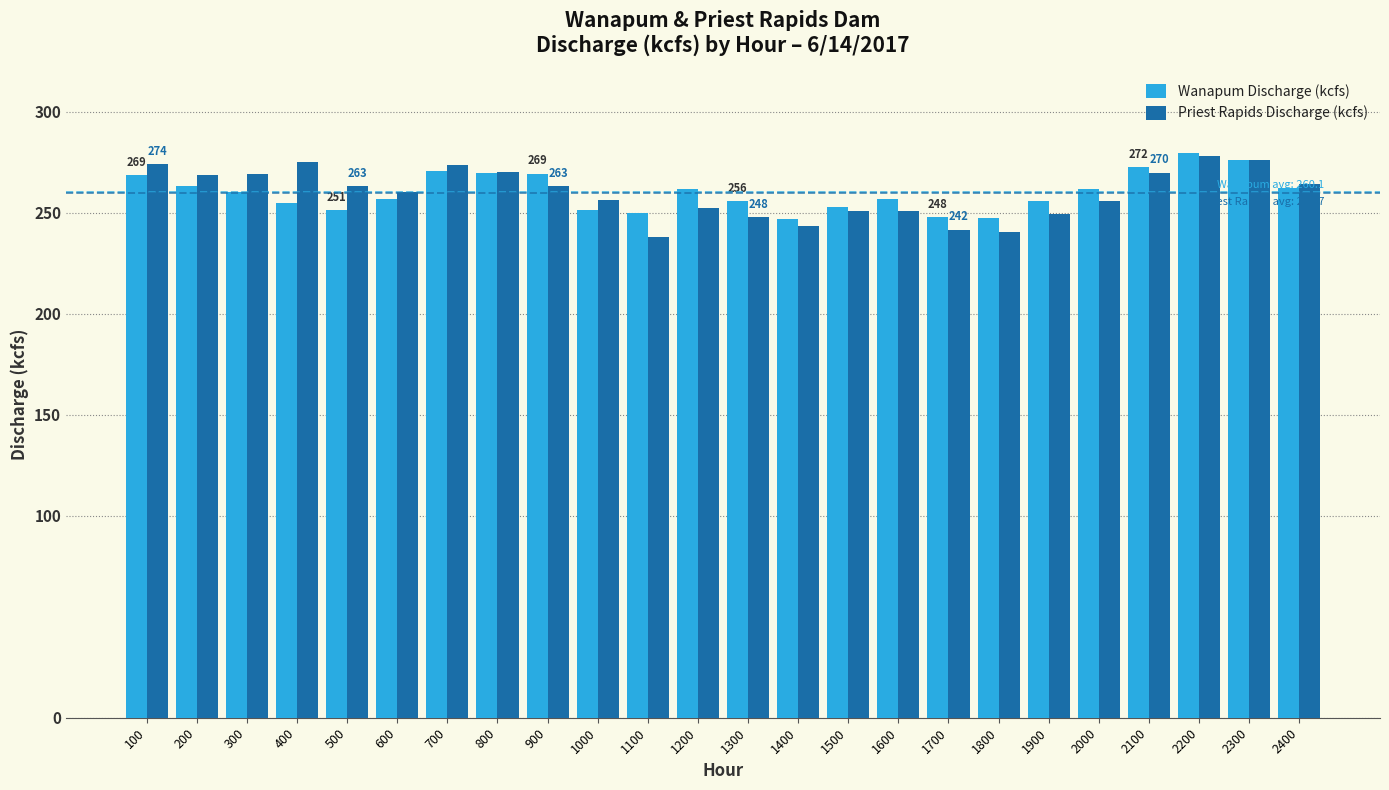

True or false: Wanapum Discharge (kcfs) has a value of 251.2 at 500.

True